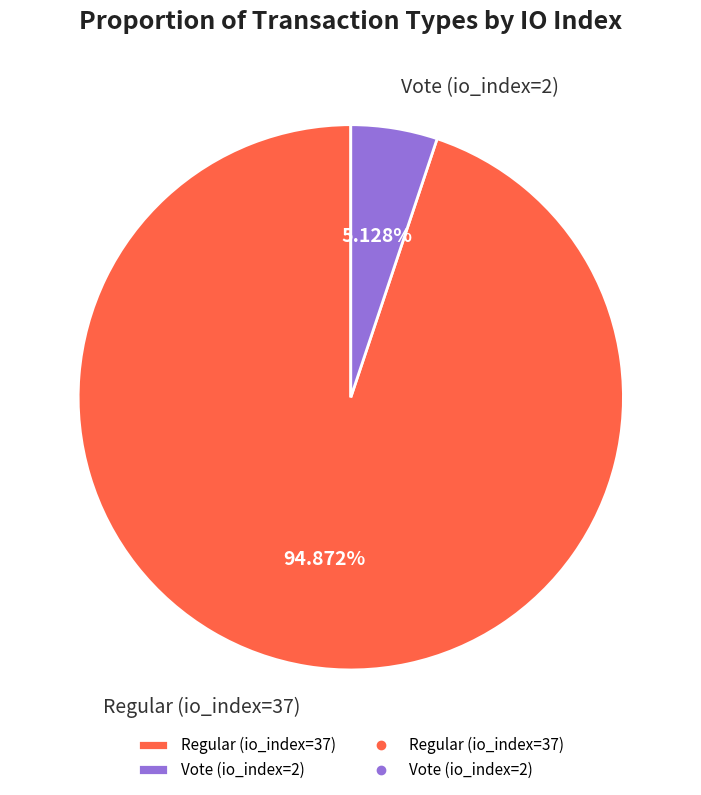

What percentage do Regular (io_index=37) and Vote (io_index=2) together represent?

100.0%